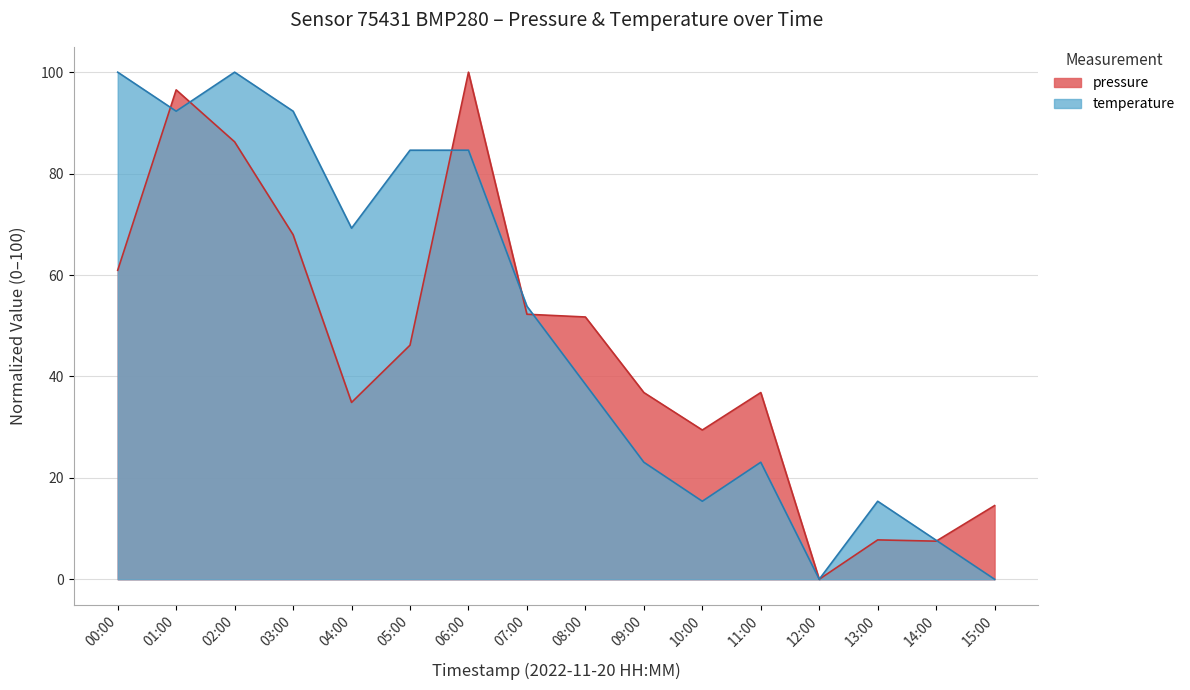

What are all the series names shown in the legend?

pressure, temperature